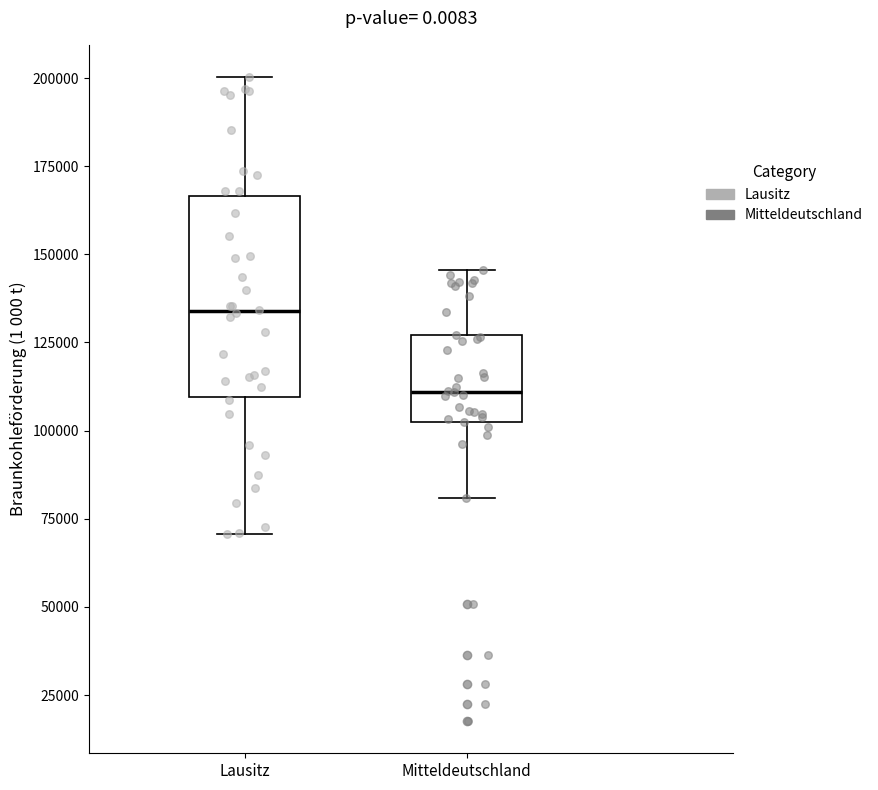

Reading left to right, read every box against the y-axis: the position of its median line, the range the box covers, and the ends of its whiskers. The values are not printed on the chart, so give them approximately, as read against the axis.

Lausitz: median 135000, box 110000 to 165000, whiskers 70000 to 200000
Mitteldeutschland: median 110000, box 105000 to 125000, whiskers 80000 to 145000